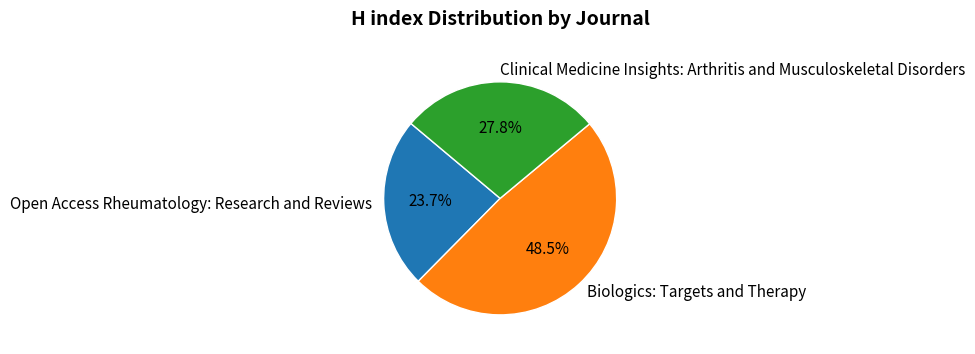

How much of the chart is everything except Clinical Medicine Insights: Arthritis and Musculoskeletal Disorders?

72.2%